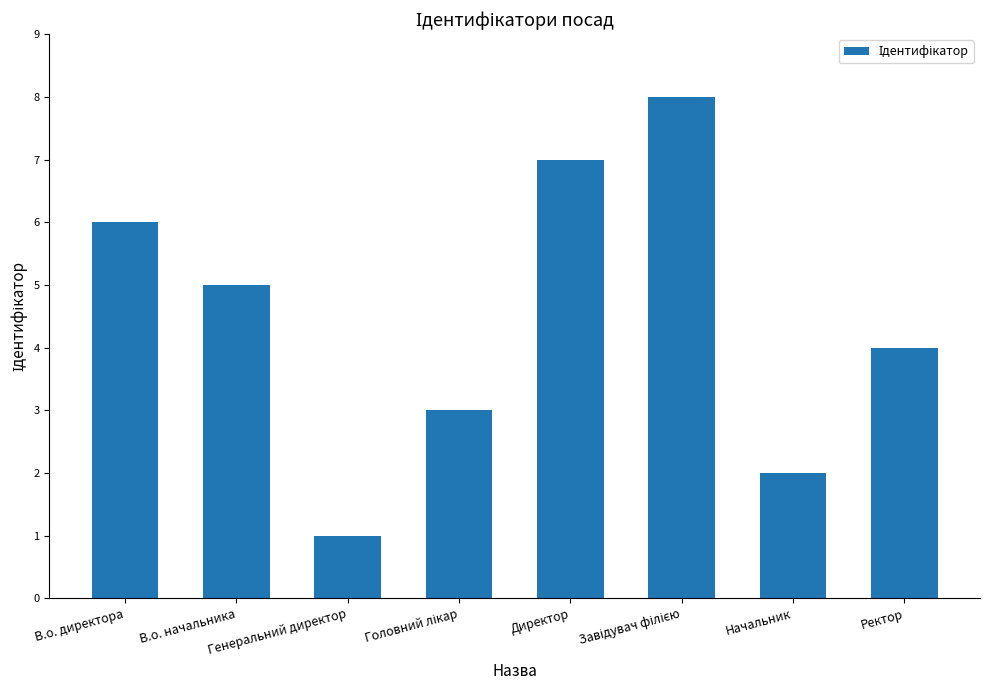

Are the bars horizontal?

No